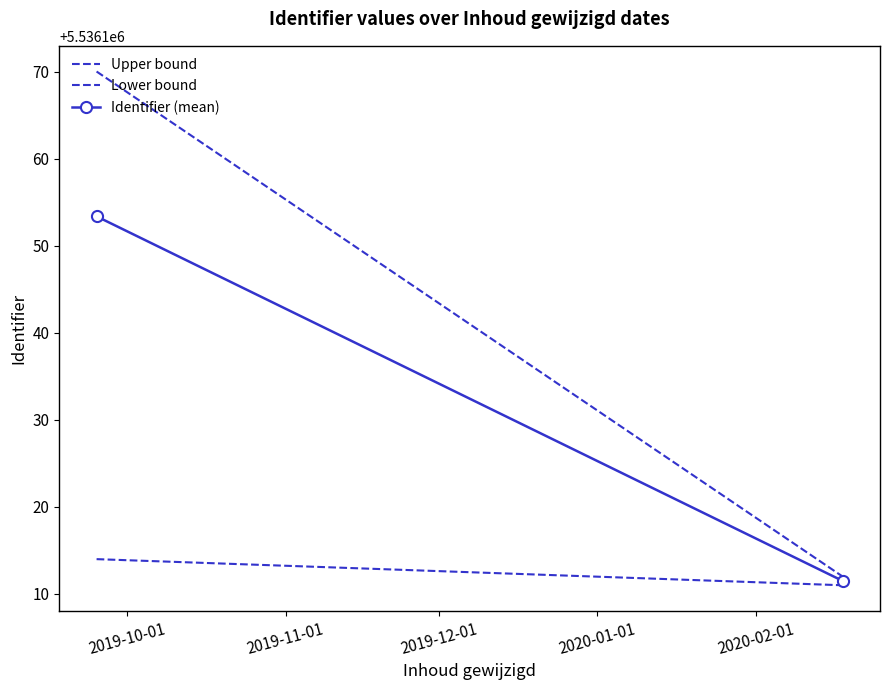

The Lower bound series shows 5536114.0 at 2019-10-01. True or false?

True